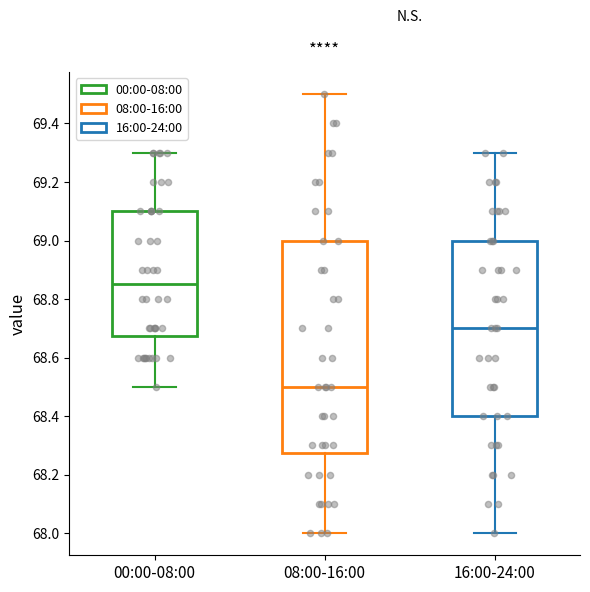

Which box is the tallest, from its lower edge to its upper edge?

08:00-16:00